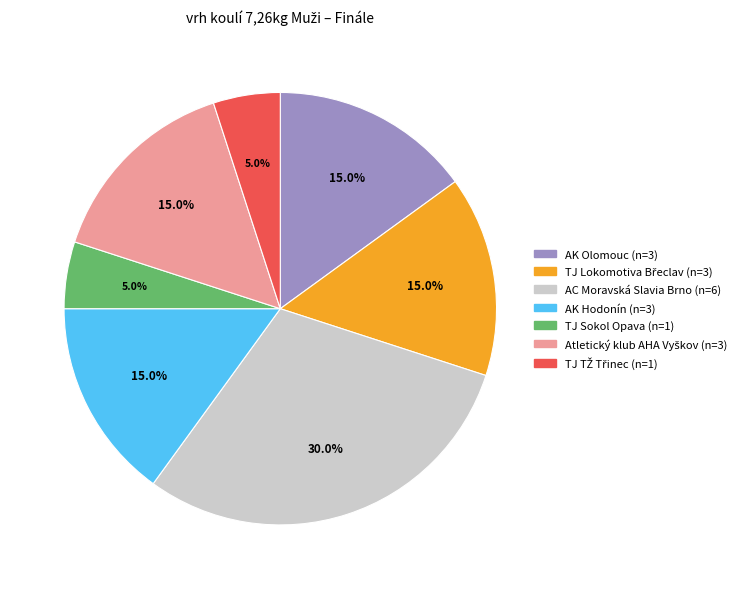

What percentage is NOT represented by AC Moravská Slavia Brno?

70.0%